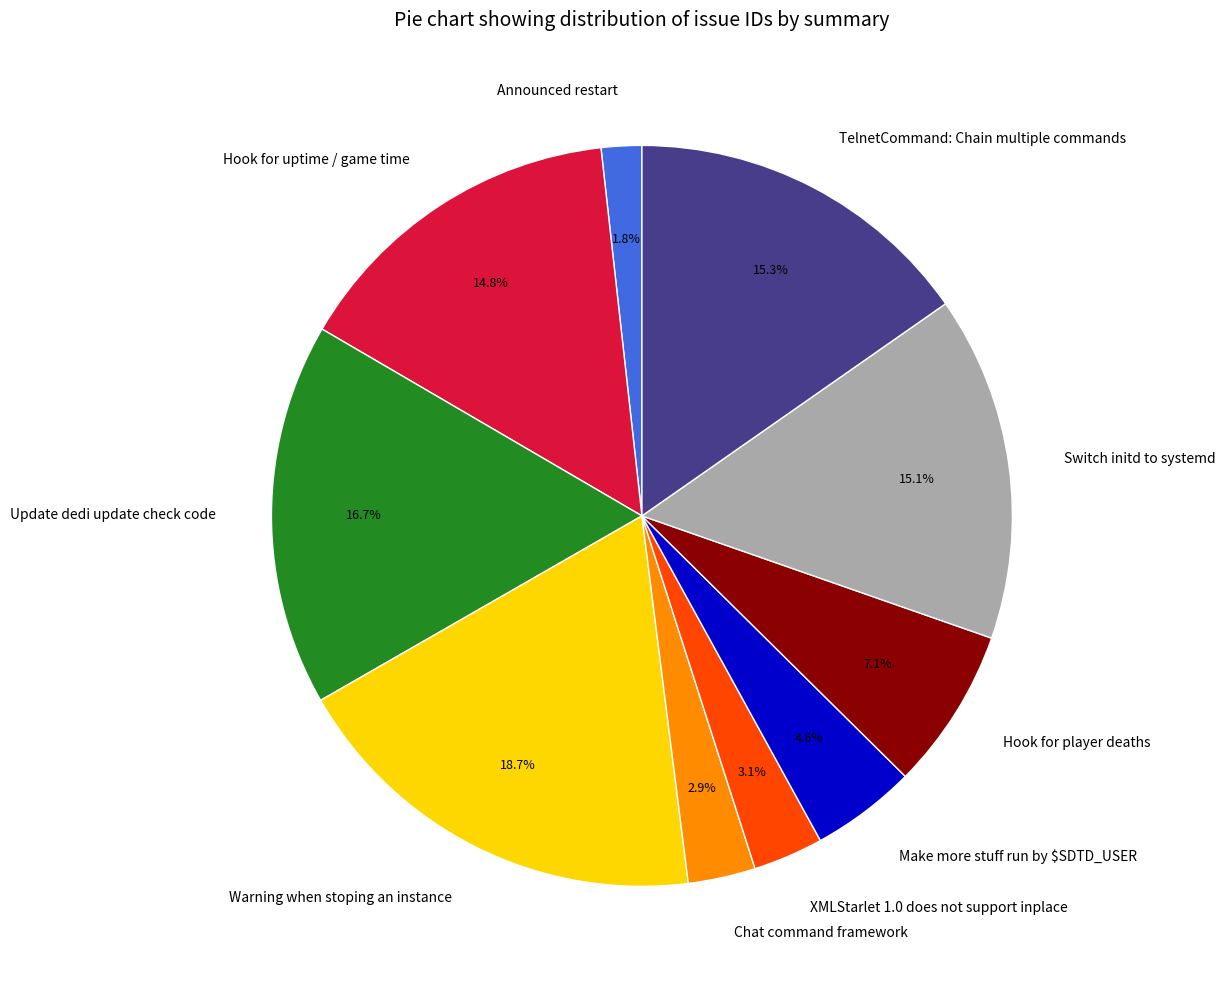

Is there any slice that represents more than half of the pie?

No